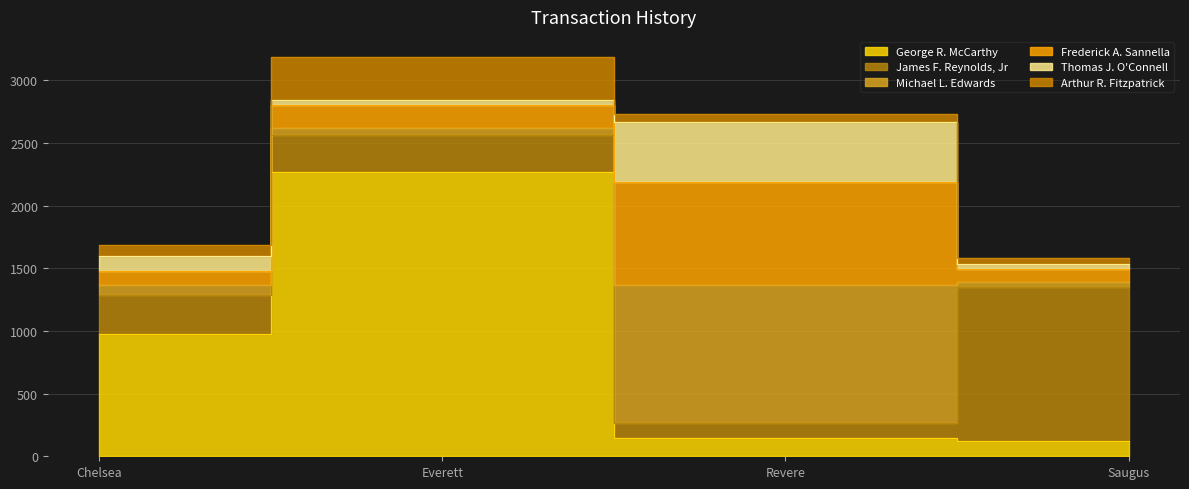

Which category has the highest value in the Arthur R. Fitzpatrick series?

Everett